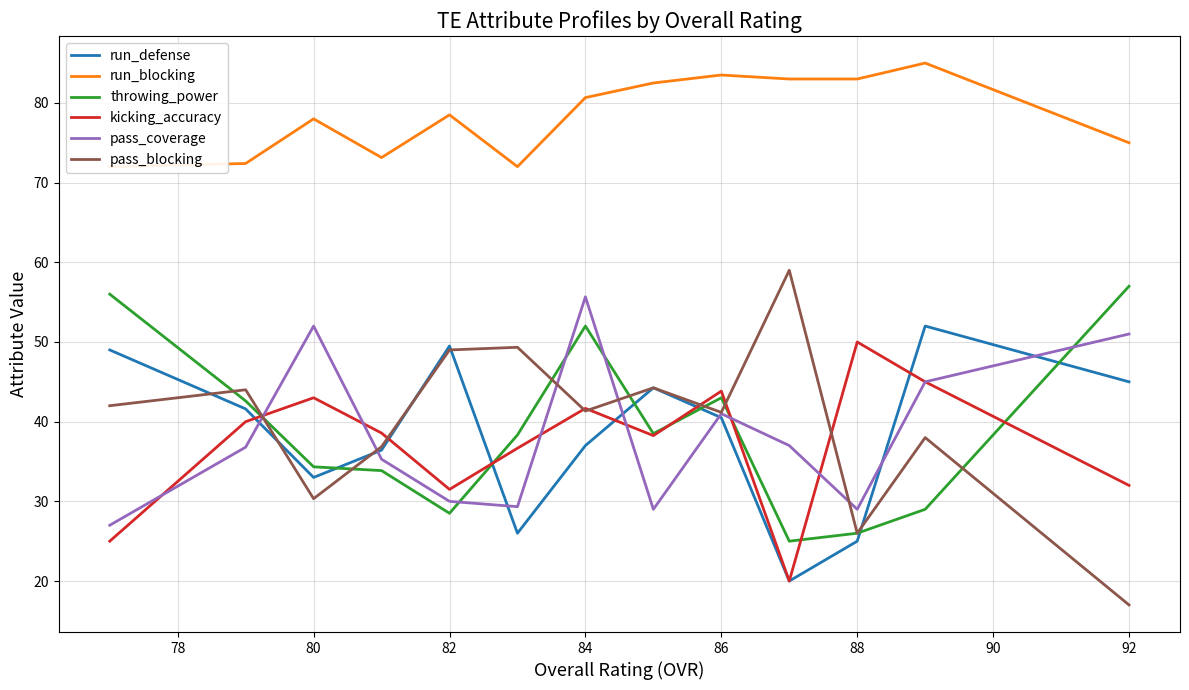

At which label does pass_coverage reach its peak?

84